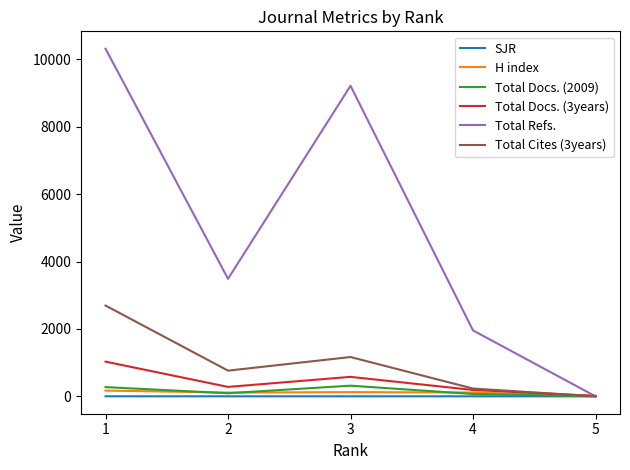

What is the maximum value shown in the chart?

10318.0